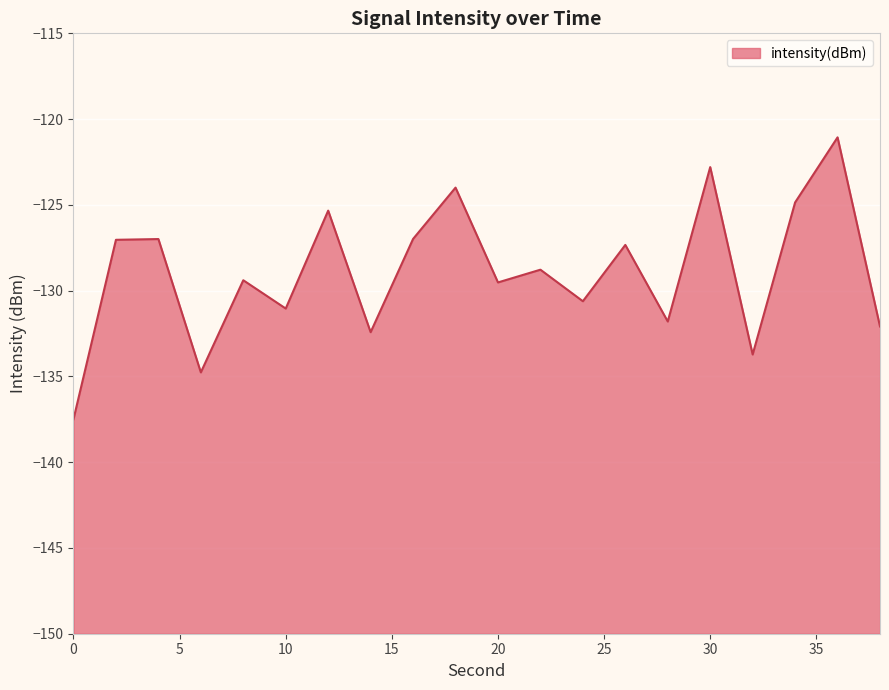

Reading left to right, what are all the values shown in this chart?

-137.5	-127.0	-127.0	-134.8	-129.4	-131.0	-125.3	-132.4	-127.0	-124.0	-129.5	-128.8	-130.6	-127.3	-131.8	-122.8	-133.7	-124.9	-121.1	-132.1